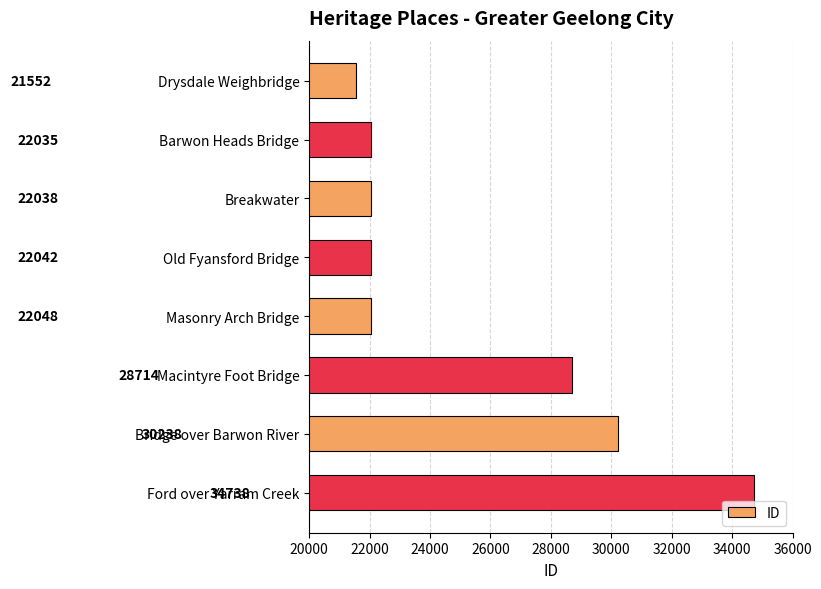

What is the label of the 1st bar from the top?

Drysdale Weighbridge